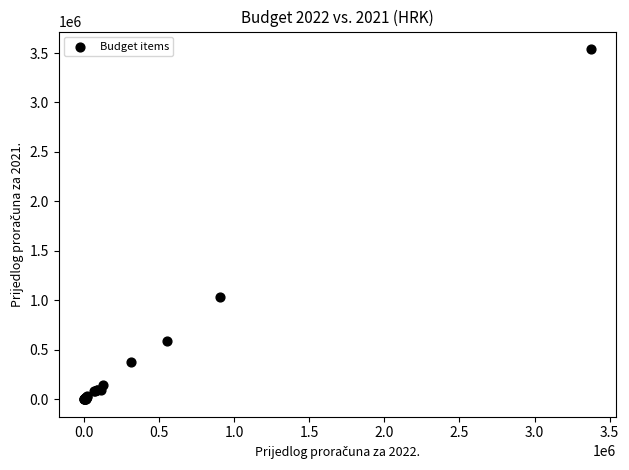

What Y value in the scatter plot is closest to 1770300?

1036082